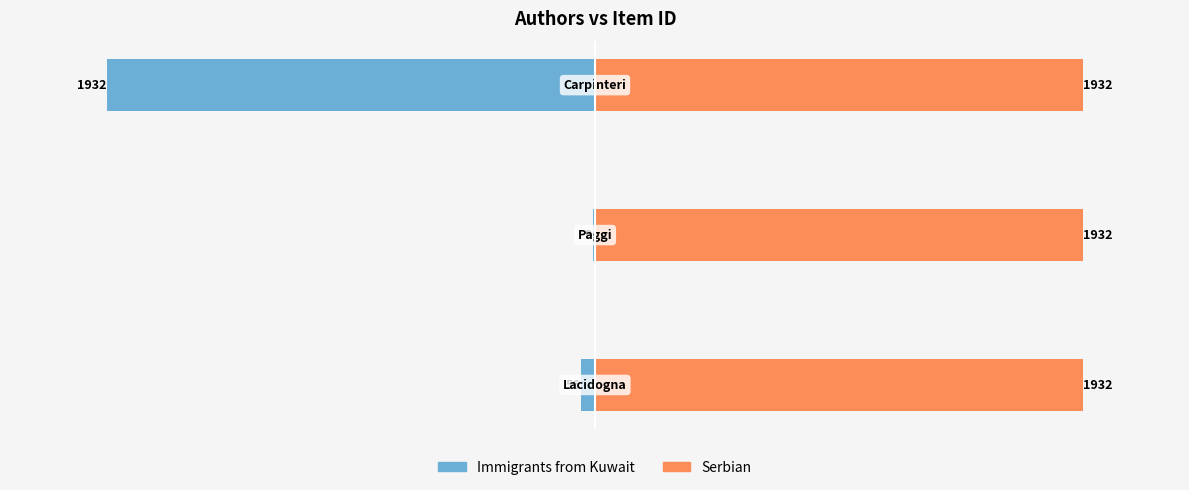

The value of Immigrants from Kuwait at −3000 is -83.9. True or false?

False